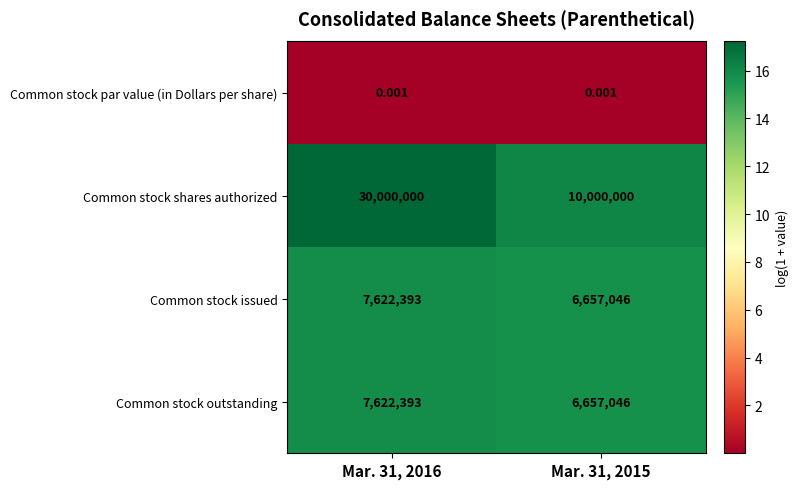

Which series has the largest total across all categories?

Common stock shares authorized